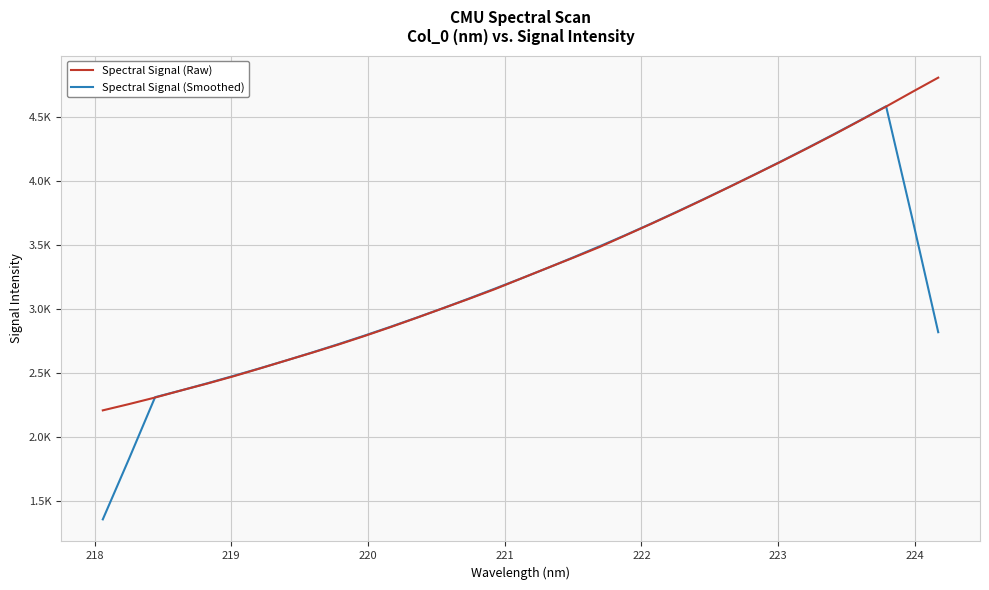

Does the chart have visible grid lines?

Yes